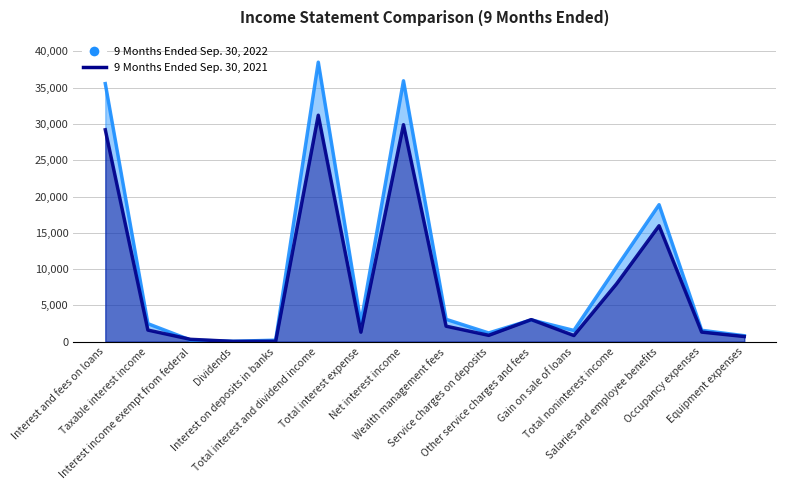

Is it true that 9 Months Ended Sep. 30, 2021 (line) equals 5420 at Other service charges and fees?

False